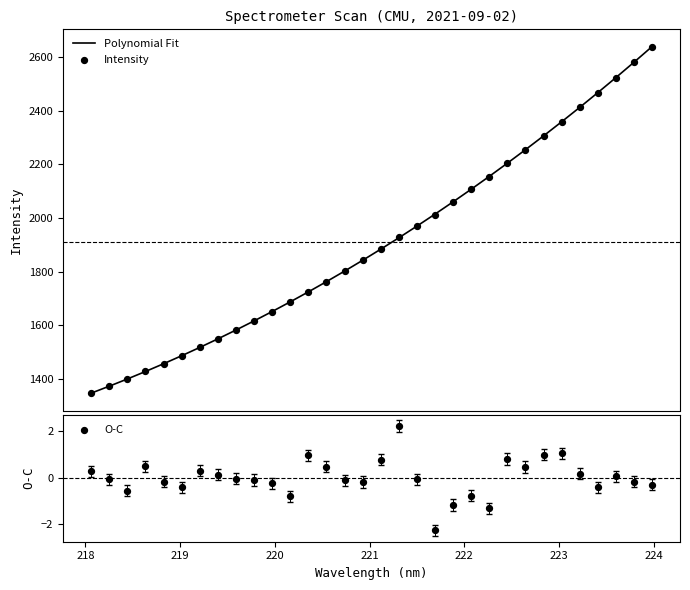

What are all the series names shown in the legend?

Polynomial Fit, Intensity, O-C